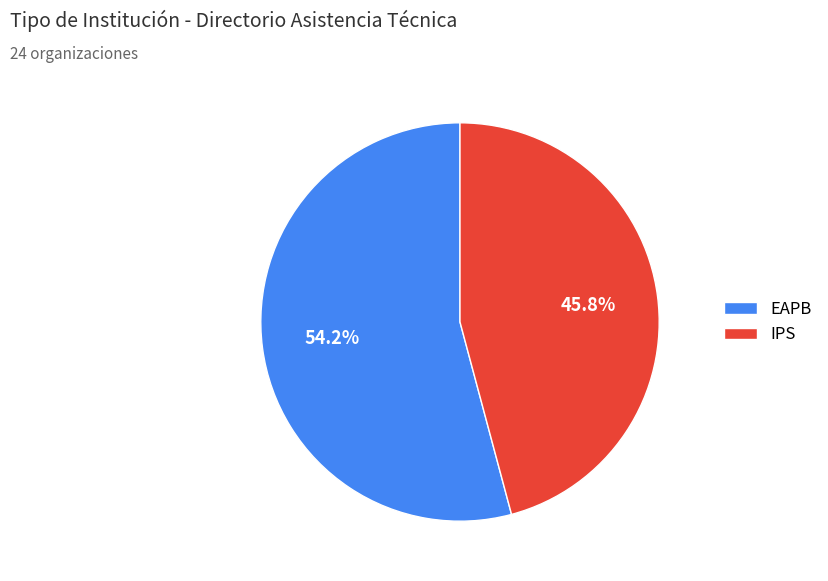

Combined, what portion of the pie is IPS and EAPB?

100.0%